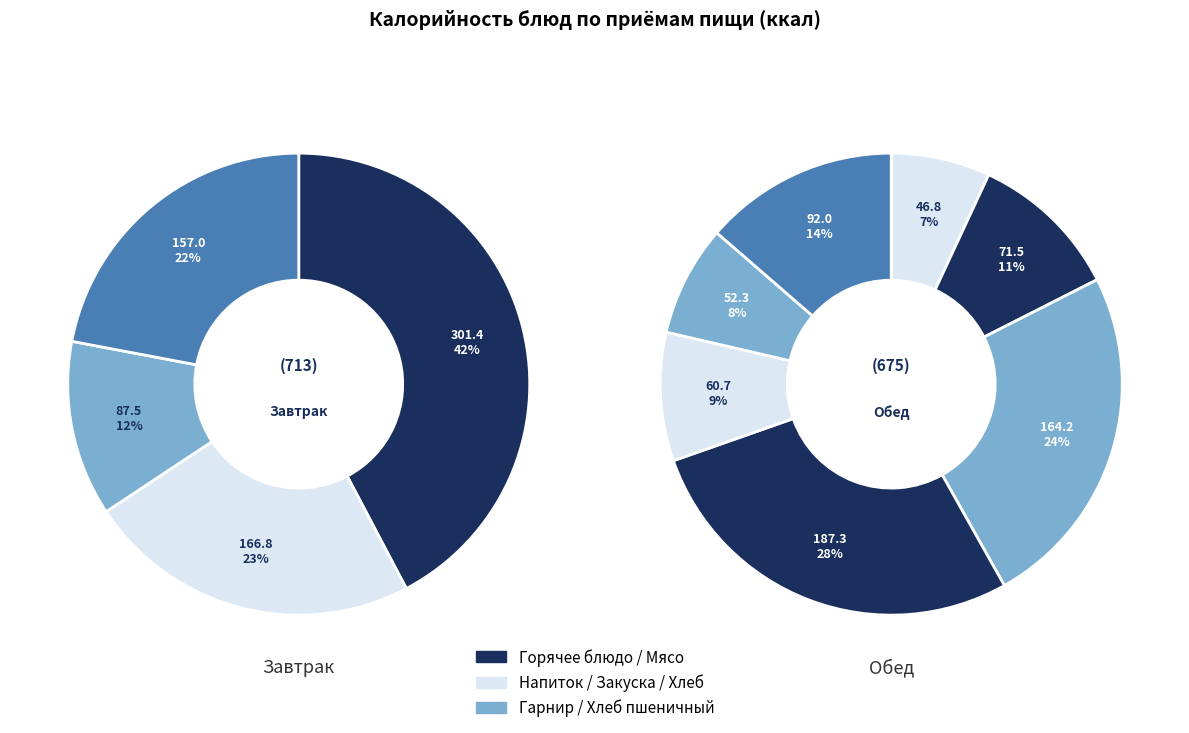

True or false: Омлет accounts for 30% of the total.

False